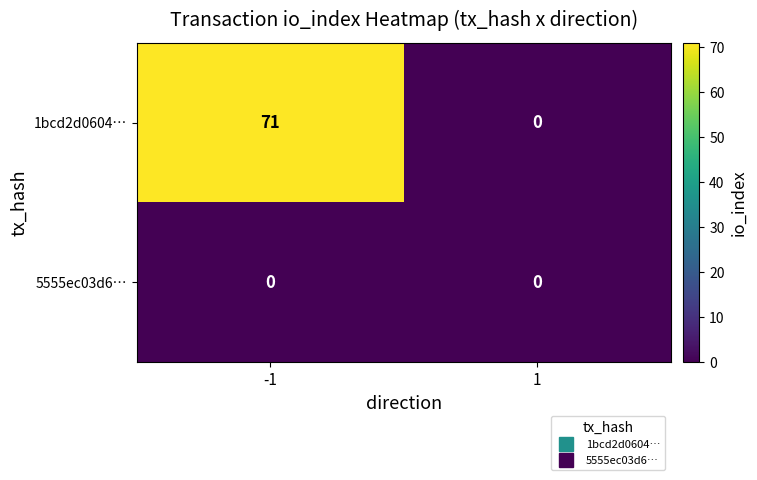

What is the total value across all series at -1?

71